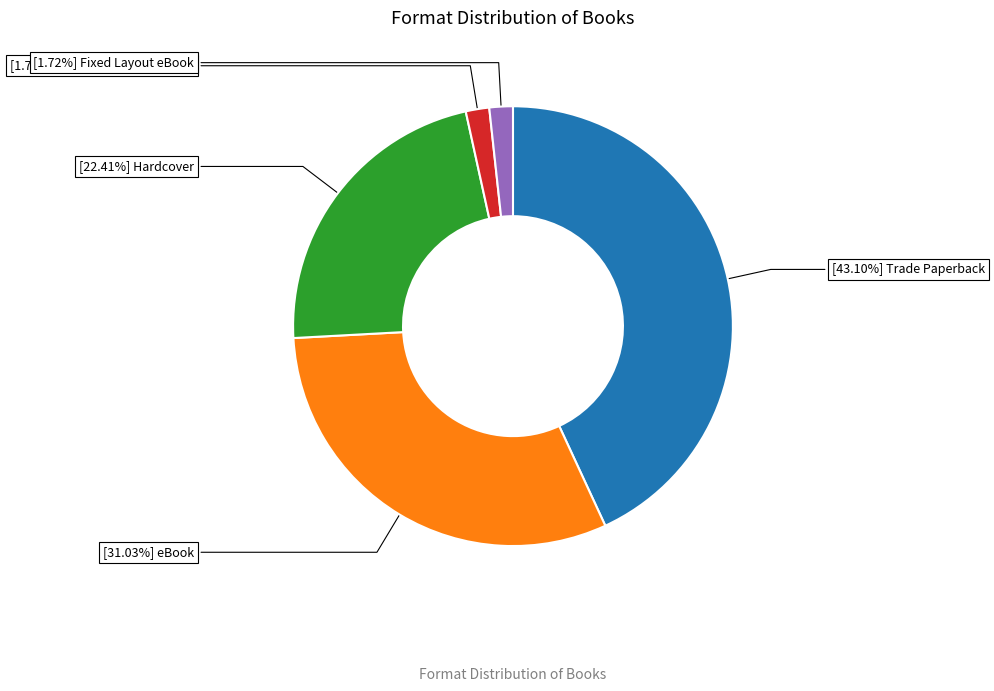

Is there a majority slice in this chart?

No